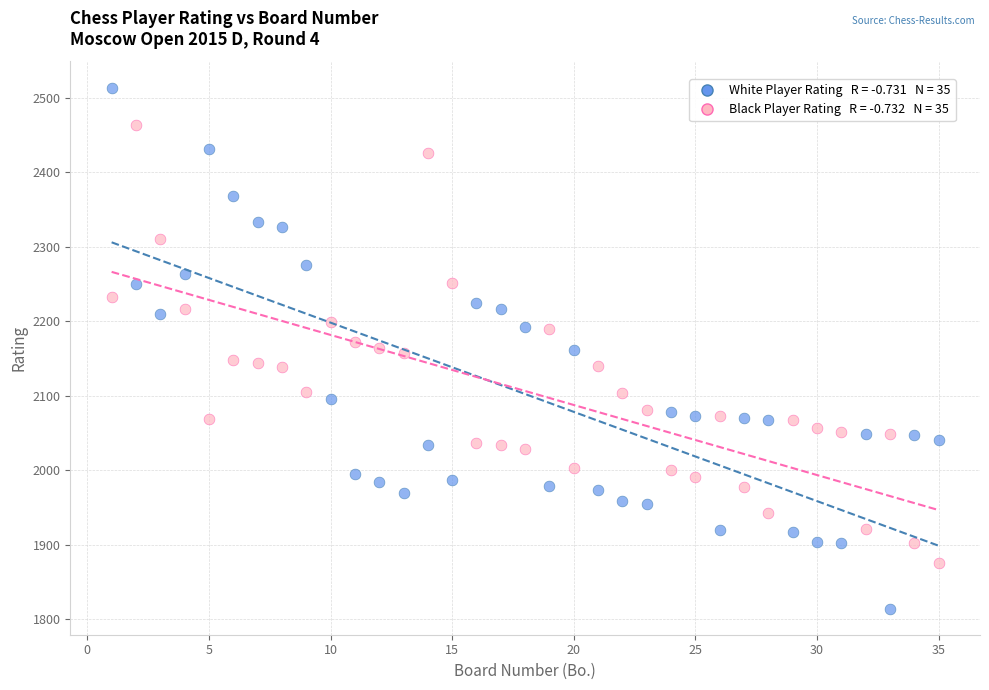

Across all data points, what is the range of Y values (max minus min)?

700